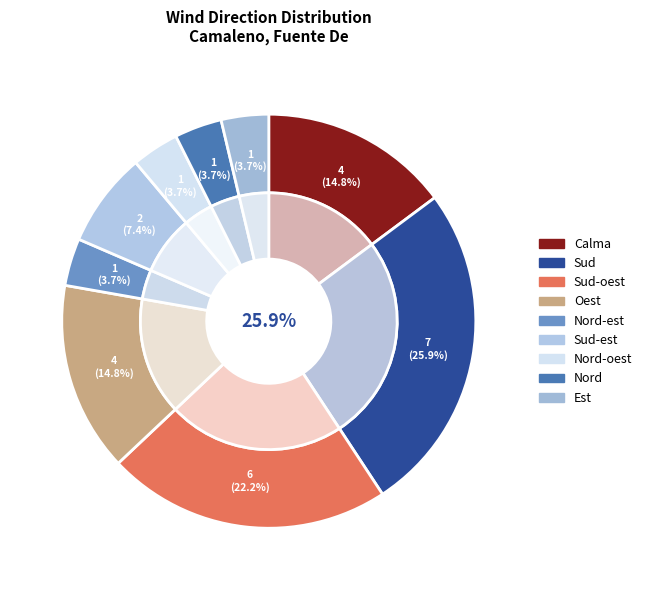

Is Nord-est the majority of the pie?

No